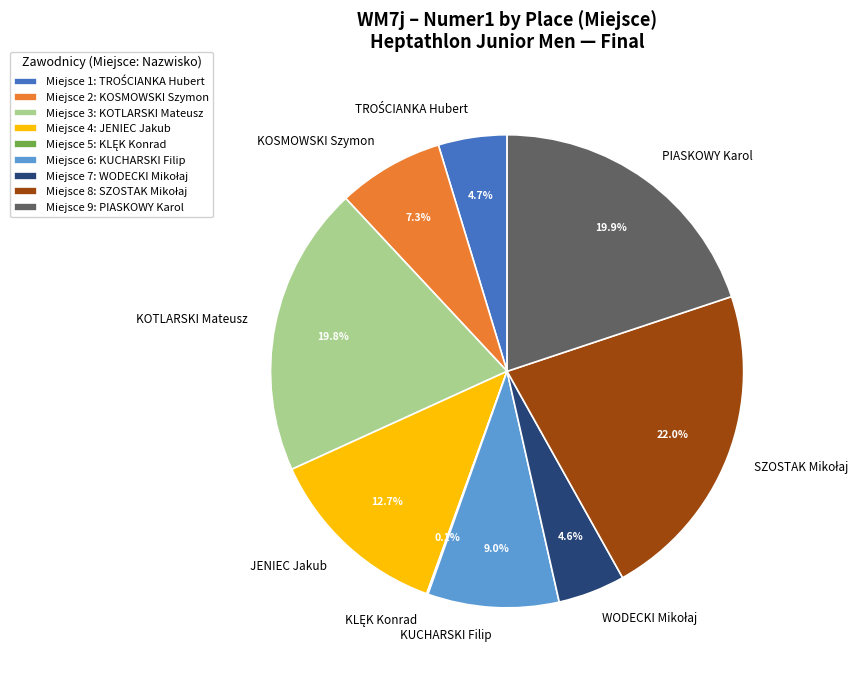

What percentage is NOT represented by Miejsce 3: KOTLARSKI Mateusz?

80.2%